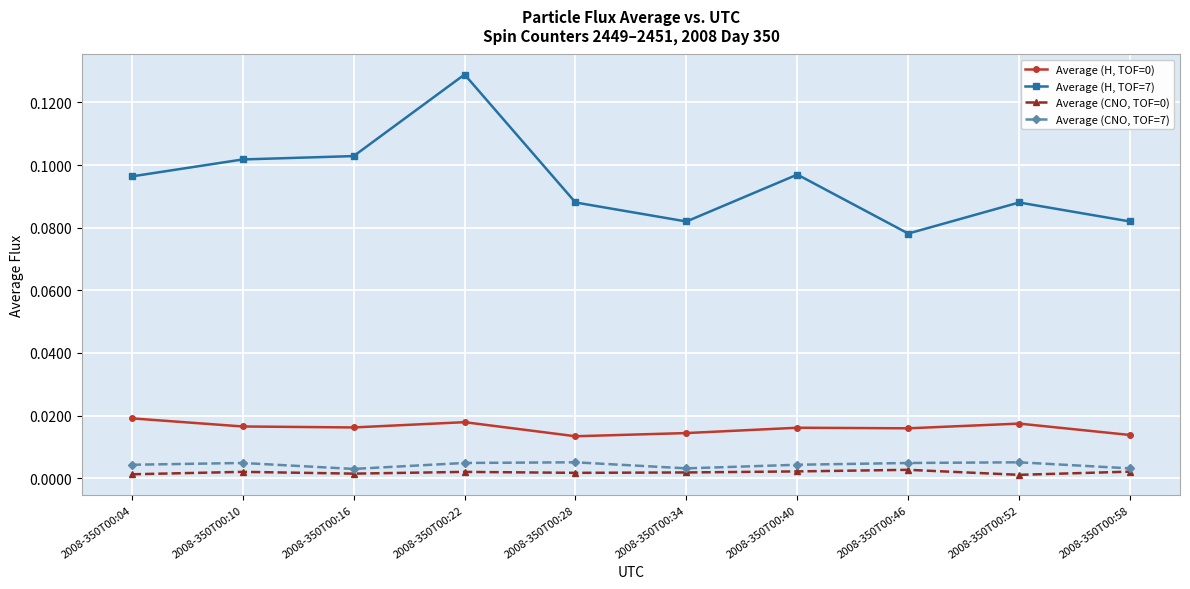

At which category does the chart reach its peak across all series?

2008-350T00:22